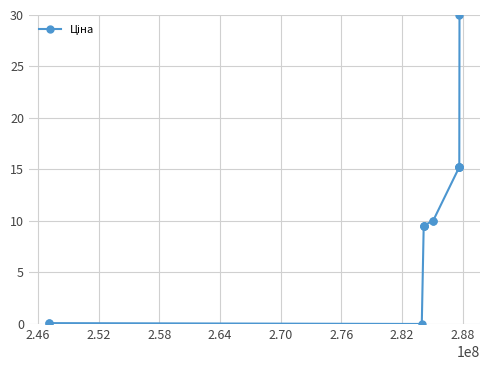

What is the difference between the maximum and second lowest values?

29.9